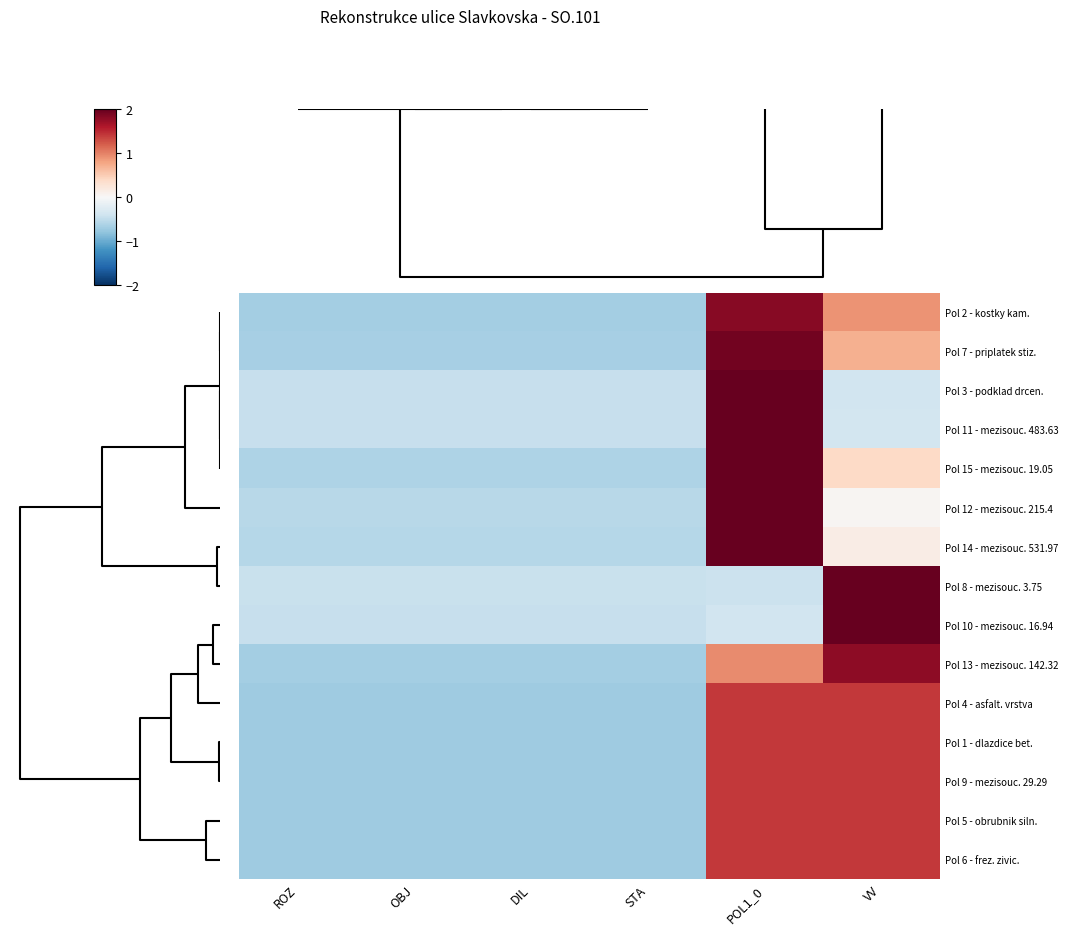

How many distinct data groups are displayed?

15